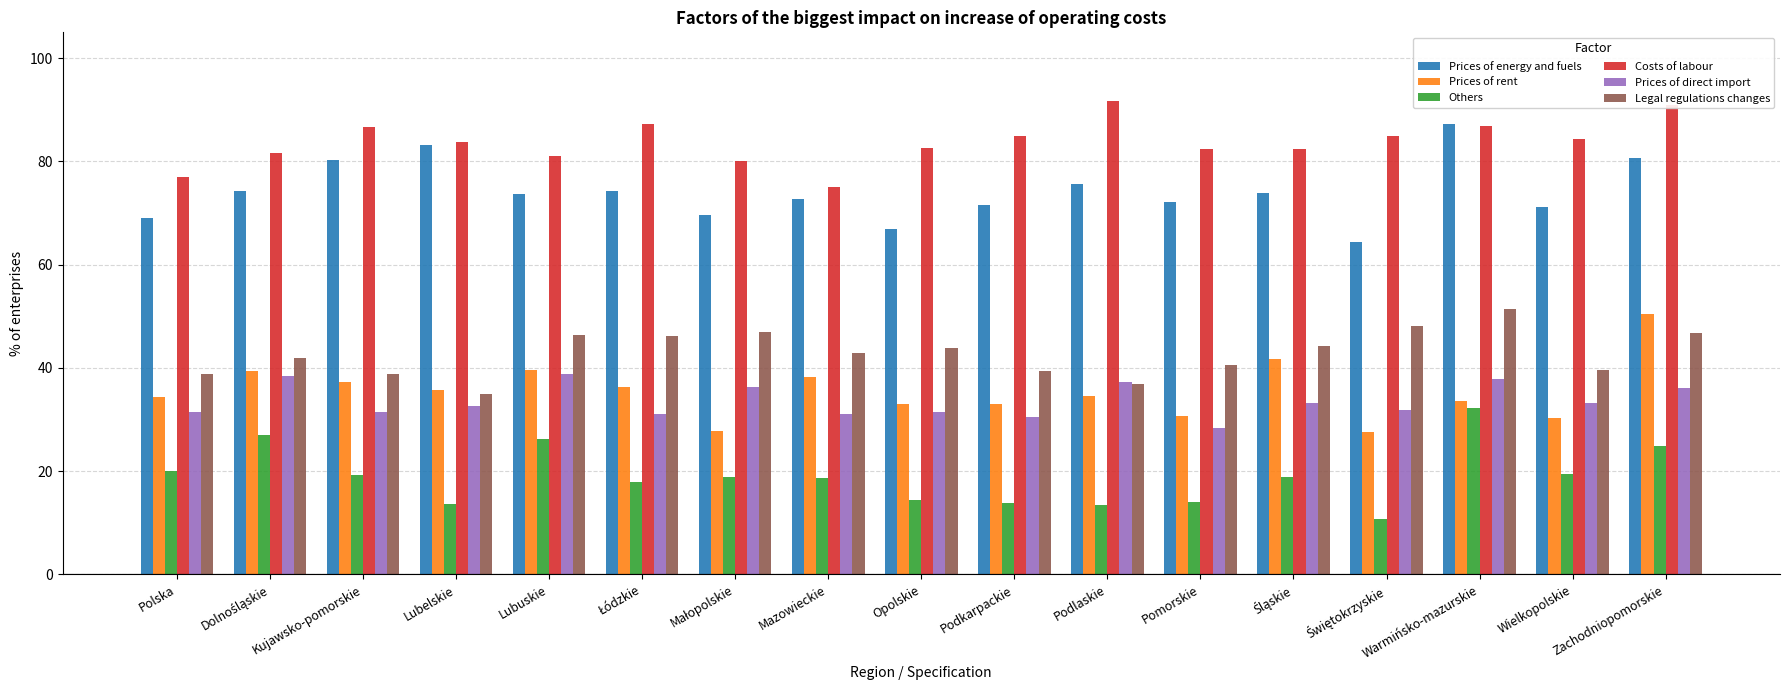

What is the minimum value for Prices of direct import?

28.3